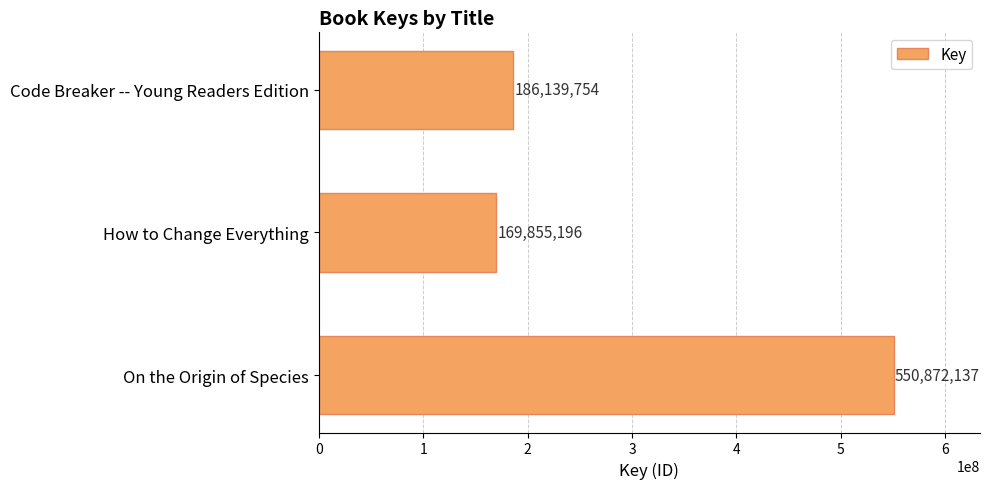

List the labels in order of value, smallest first.

How to Change Everything, Code Breaker -- Young Readers Edition, On the Origin of Species